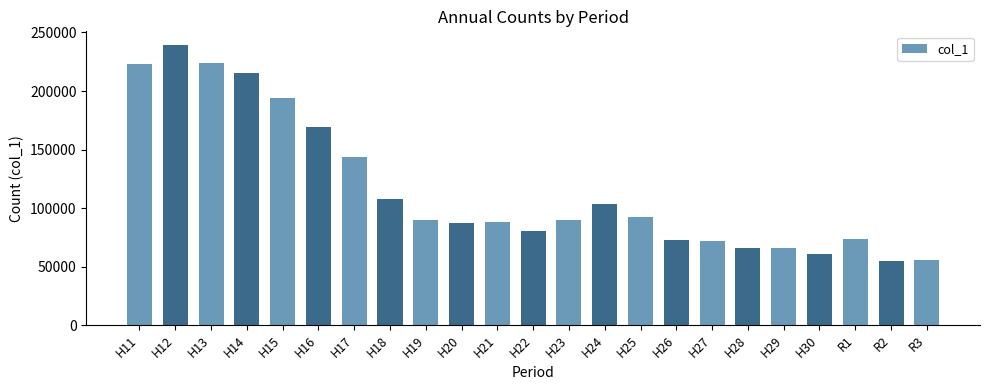

Approximately how many times larger is the value at H18 compared to H14?

0.5